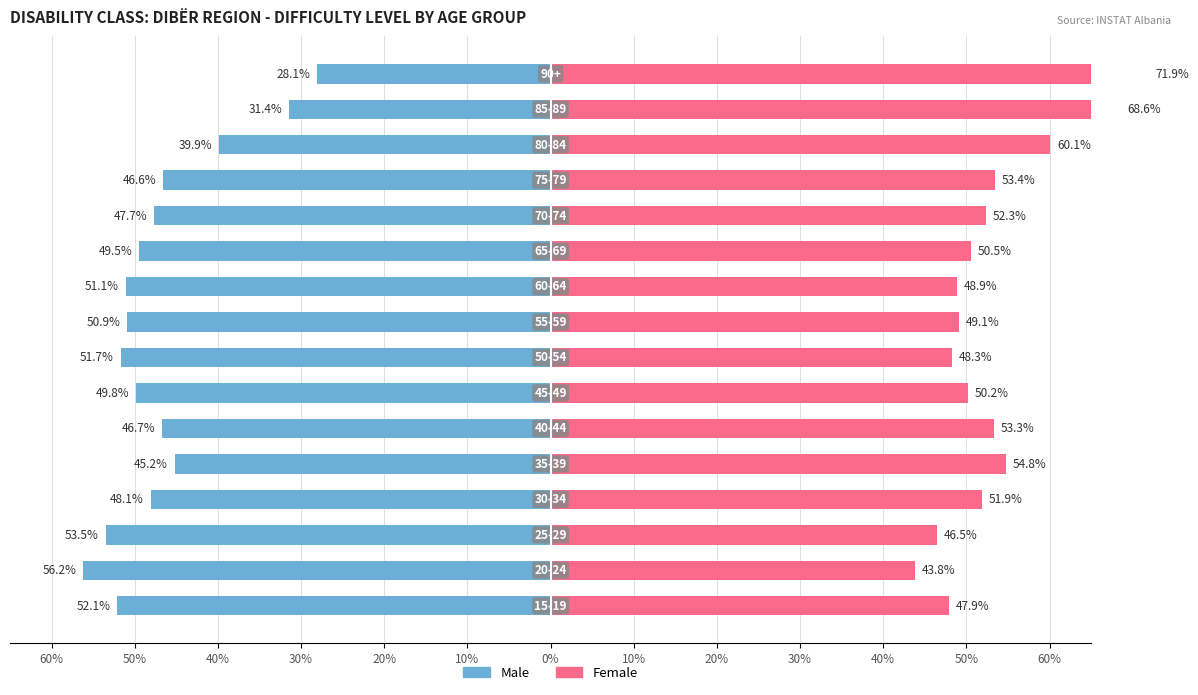

True or false: Female has a value of 14.3 at 60%.

False